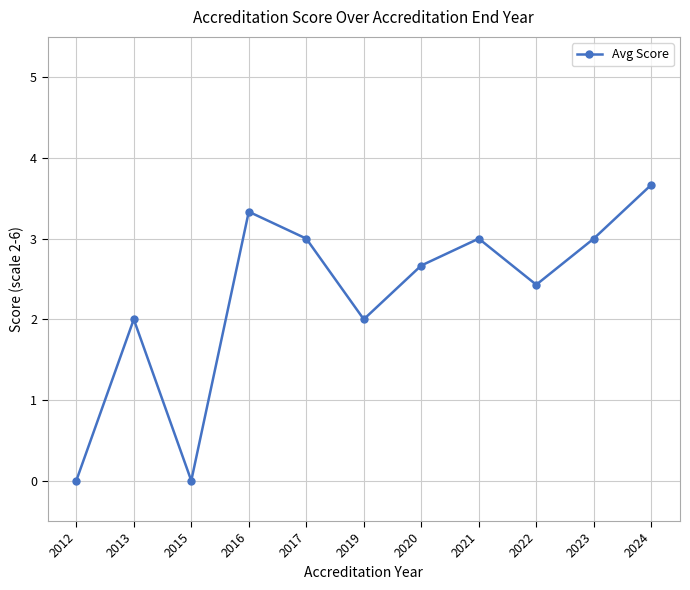

True or false: the data has more than 2 interior local peaks.

True